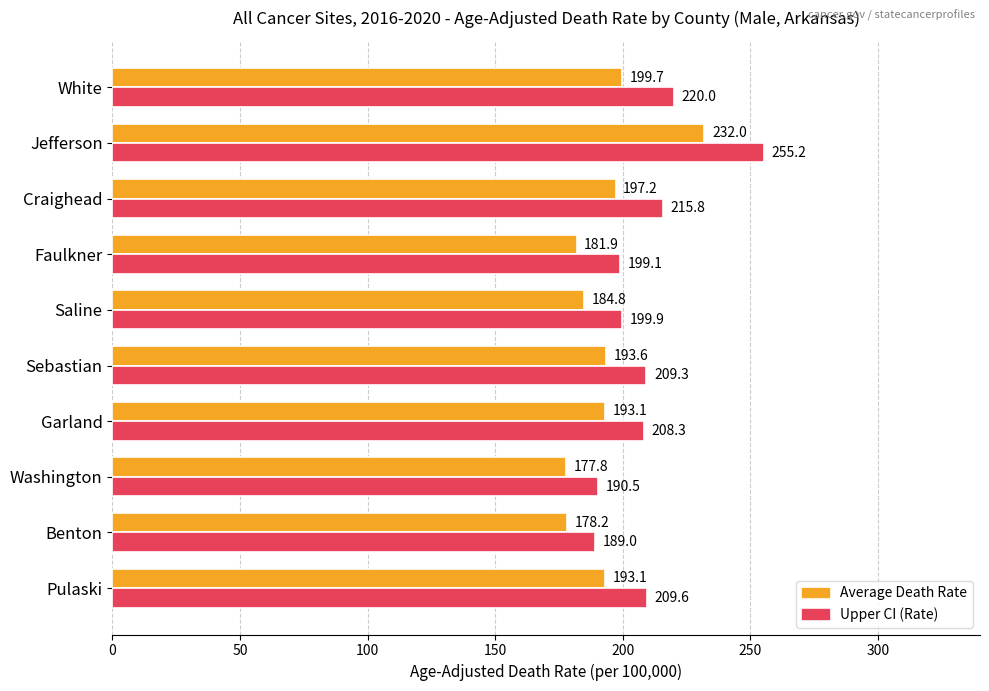

Which series has the largest total across all categories?

Upper CI (Rate)